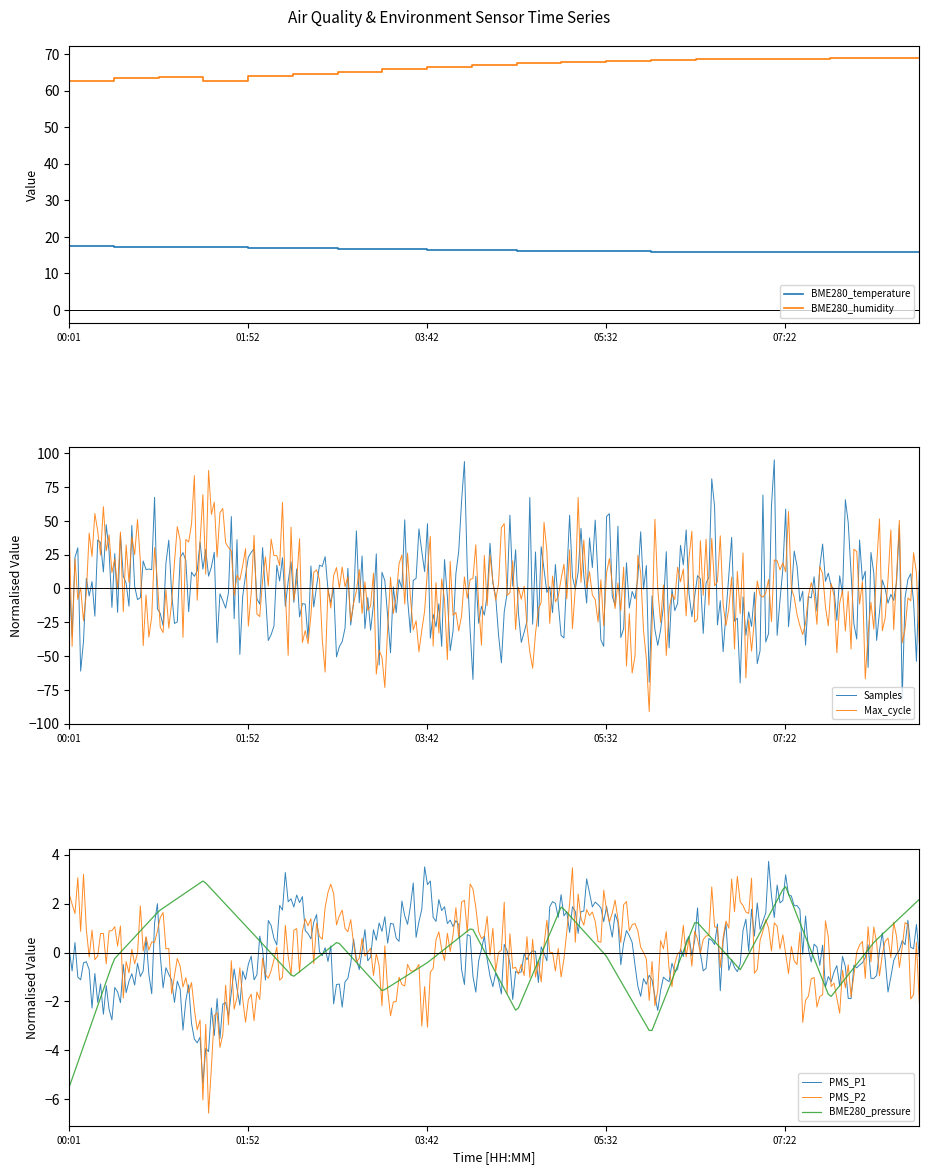

What is the highest value of the BME280_temperature series?

17.5